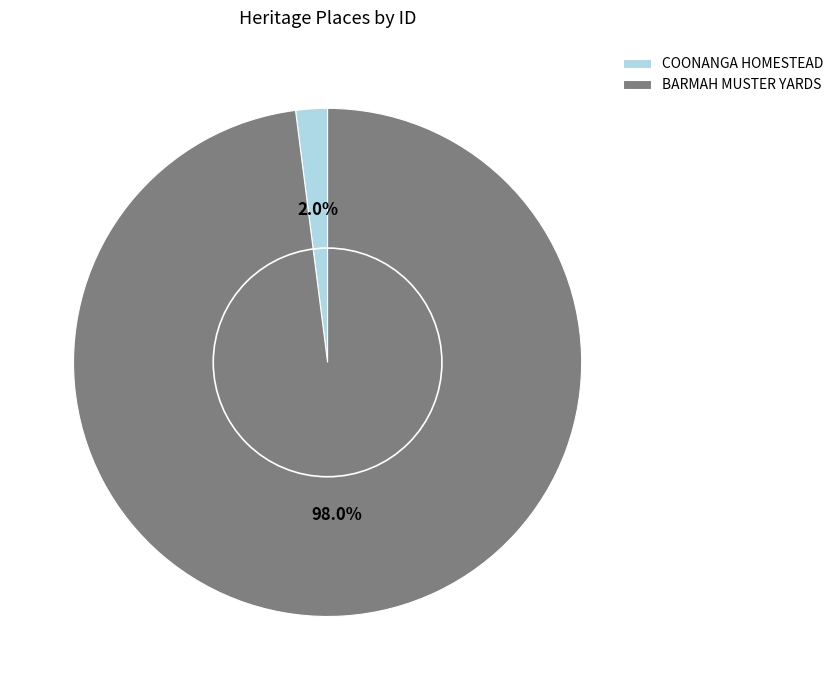

Rank the categories by value from highest to lowest.

BARMAH MUSTER YARDS, COONANGA HOMESTEAD